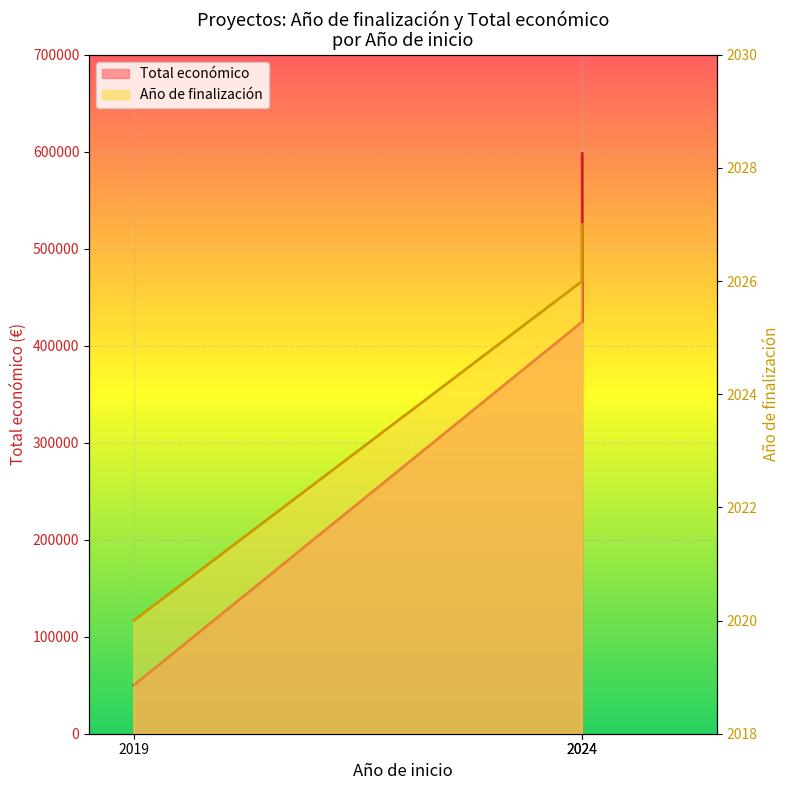

The chart shows a value of 21319 at 2019. True or false?

False